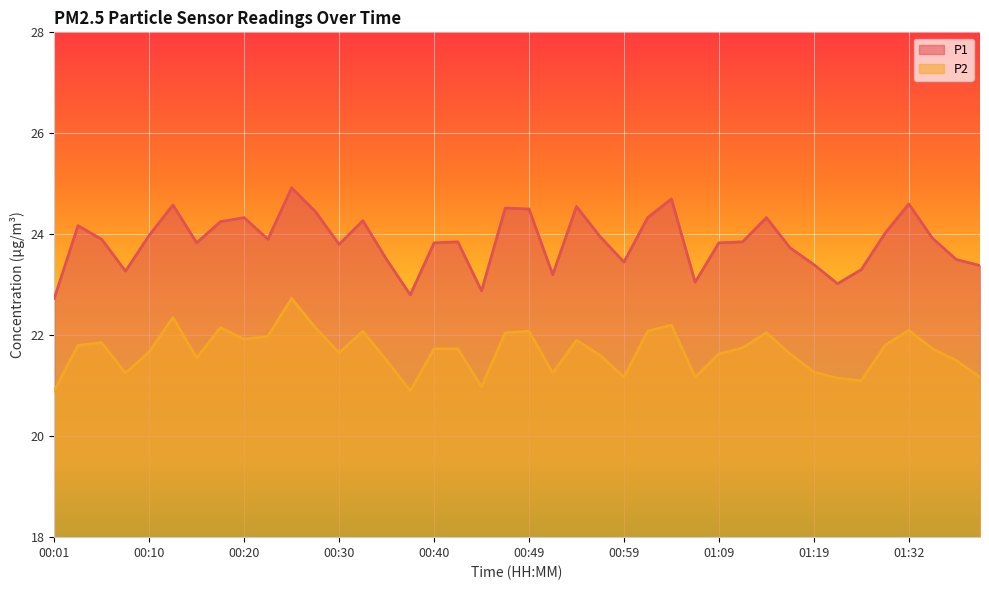

True or false: P2 and P1 intersect in this chart.

False